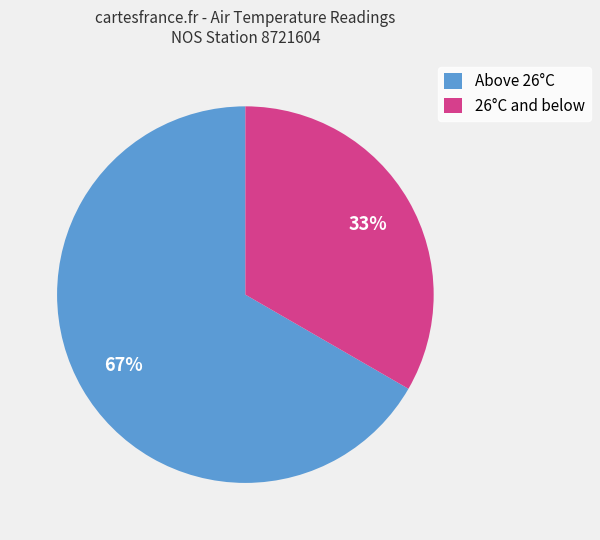

True or false: 26°C and below accounts for 33% of the total.

True